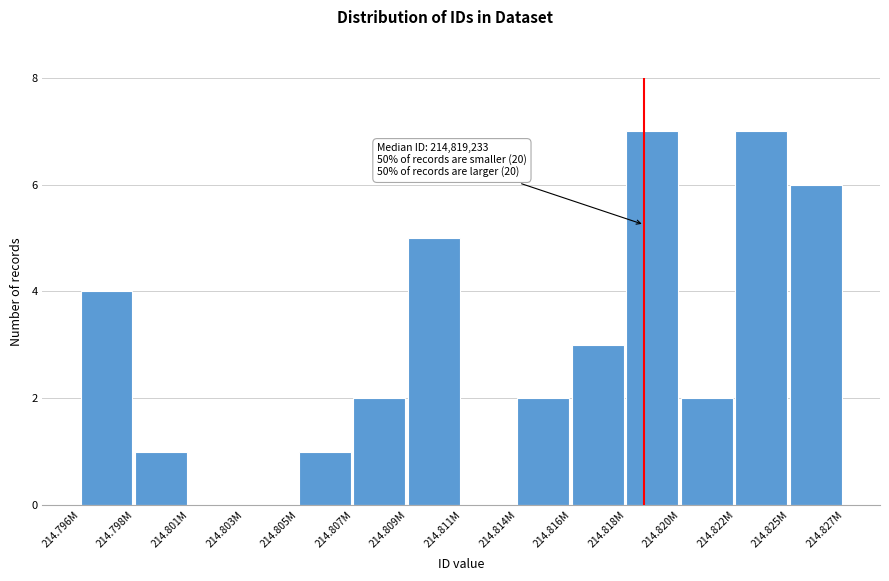

Reading left to right, extract all data points from this chart.

214.796M=4	214.798M=1	214.801M=0	214.803M=0	214.805M=1	214.807M=2	214.809M=5	214.811M=0	214.814M=2	214.816M=3	214.818M=7	214.820M=2	214.822M=7	214.825M=6